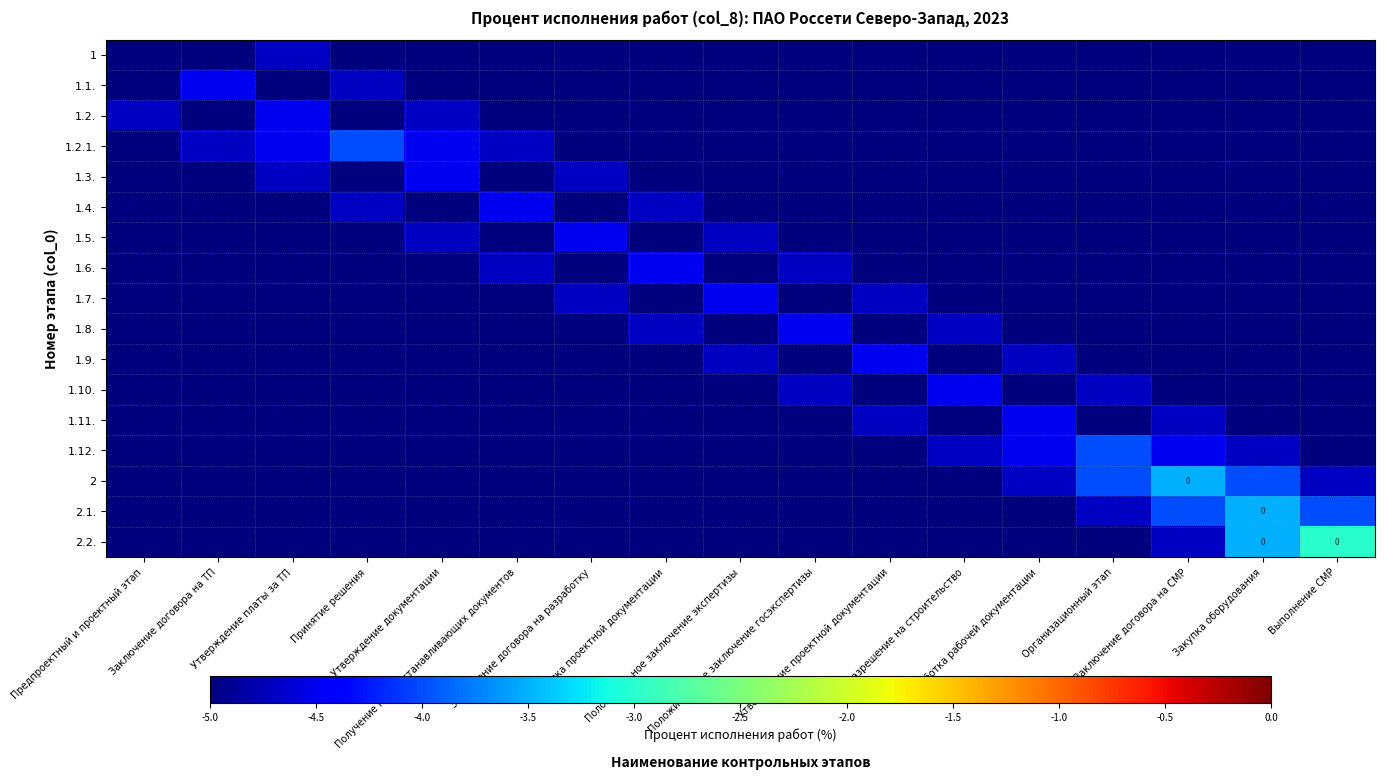

True or false: 1 has a value of -6.9 at Утверждение документации.

False